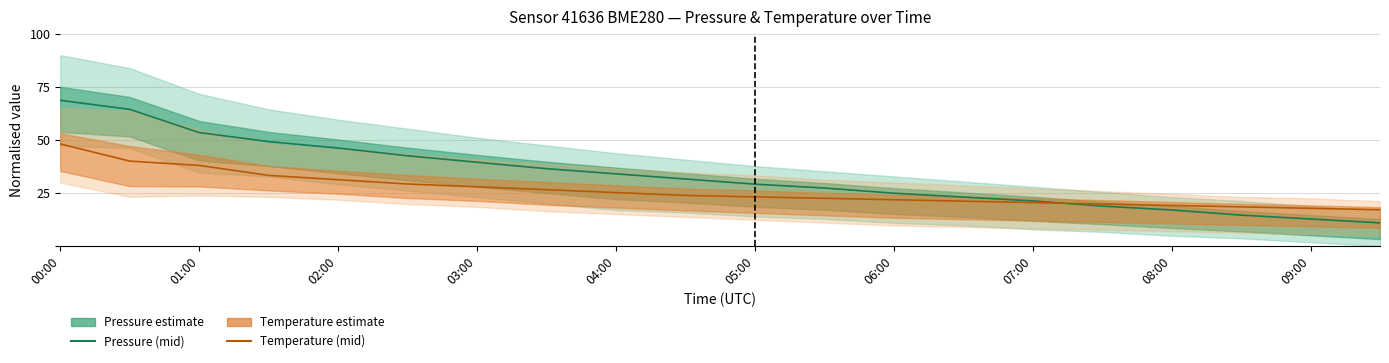

Reading left to right, transcribe all the data shown in this chart.

Pressure (mid): 68.7	64.5	53.5	49.3	46.2	42.6	39.5	36.5	34.1	31.6	29.2	27.4	24.9	23.1	21.3	18.9	17.0	14.6	12.8	10.9
Temperature (mid): 48.1	40.1	38.0	33.3	31.3	29.3	27.9	26.6	25.2	23.9	23.2	22.5	21.9	21.2	20.5	19.8	19.2	18.5	17.8	17.1